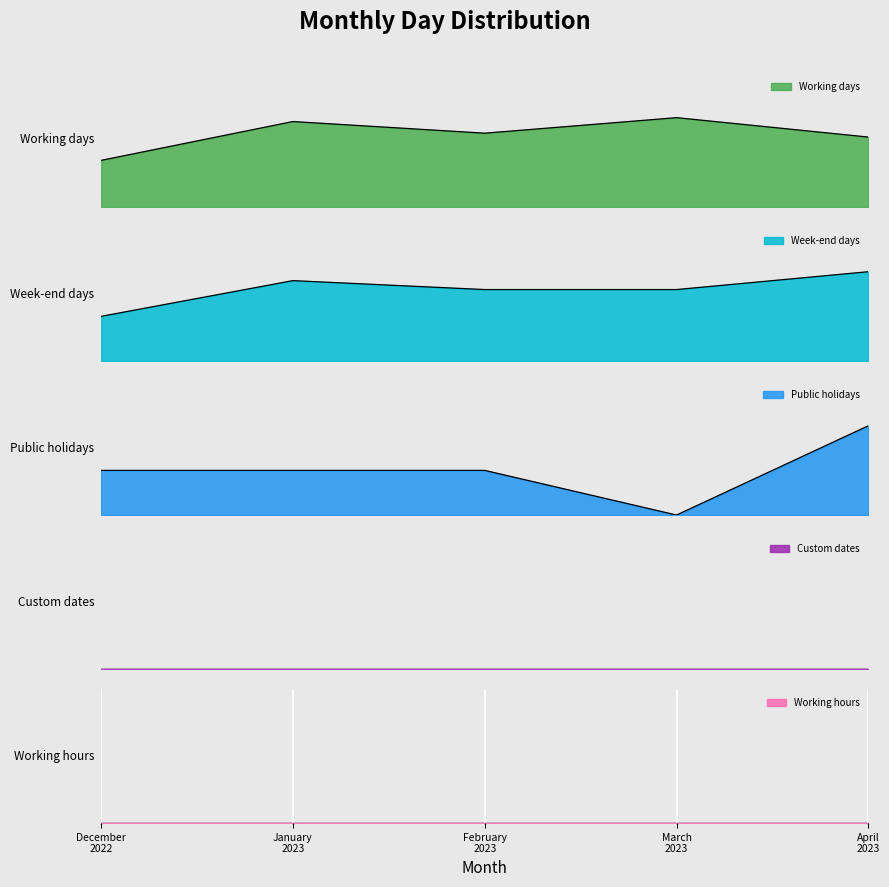

What position from the right is January 2023?

4